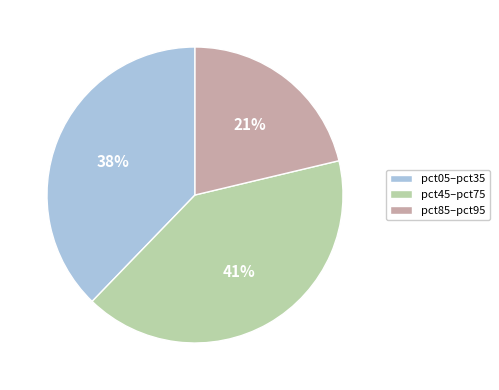

Which slice is the largest?

pct45–pct75